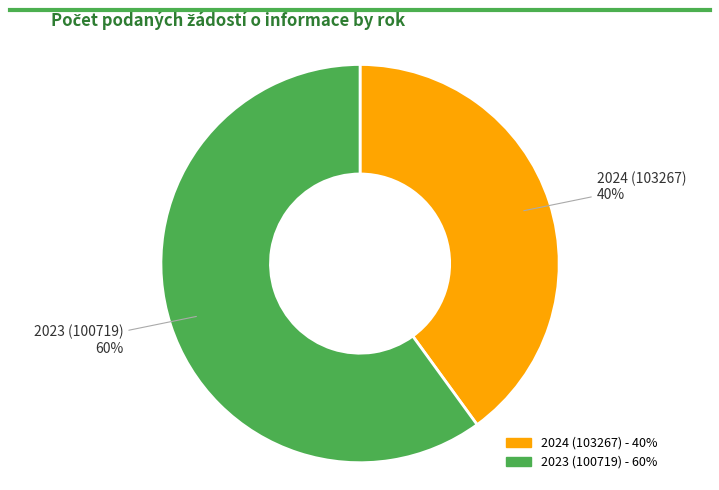

Which slice is the smallest?

2024 (103267)